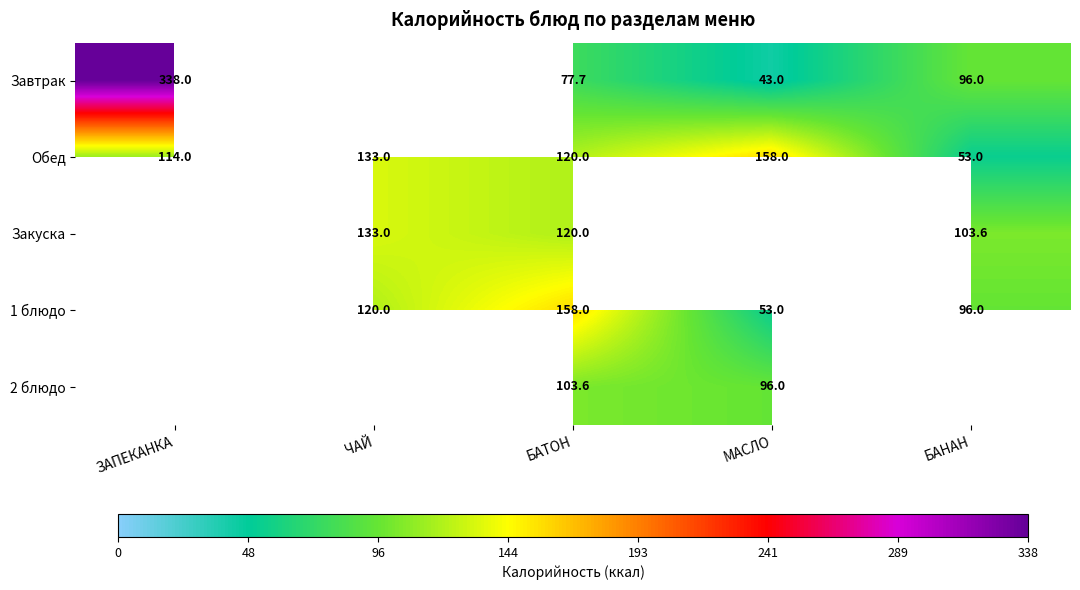

What is the total value across all series at БАТОН?

579.3